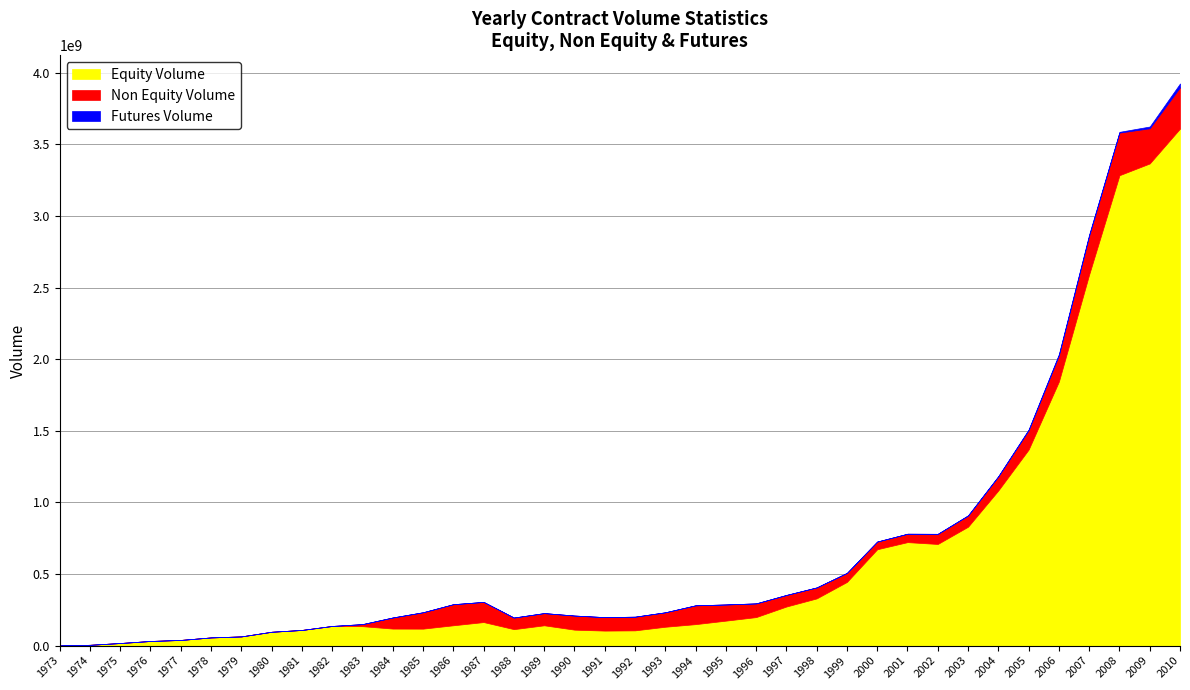

At which category is the sum across all series the highest?

2010